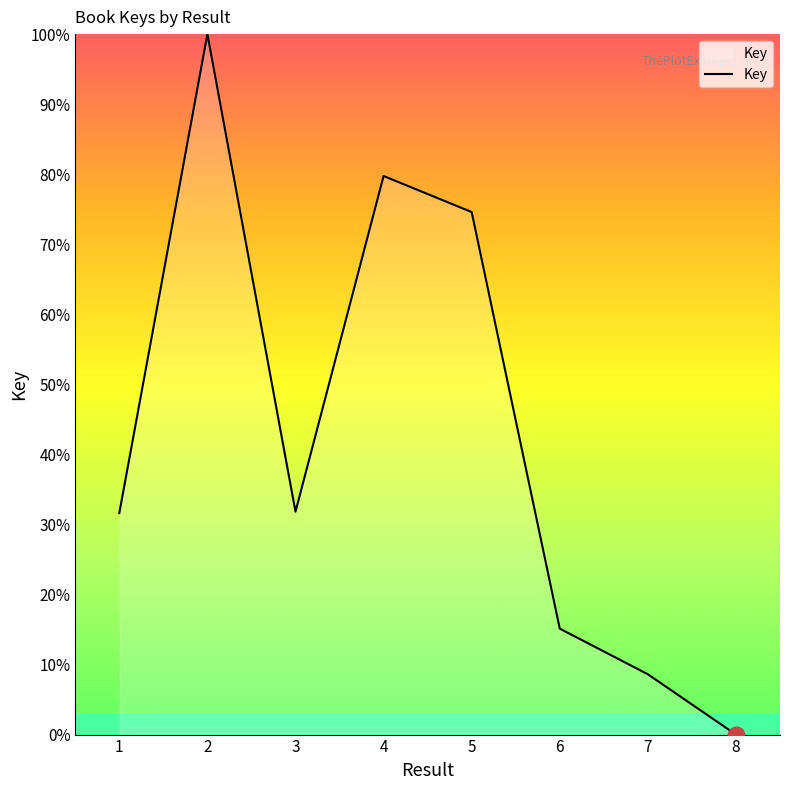

True or false: the data shows 15.1 at 6.

True